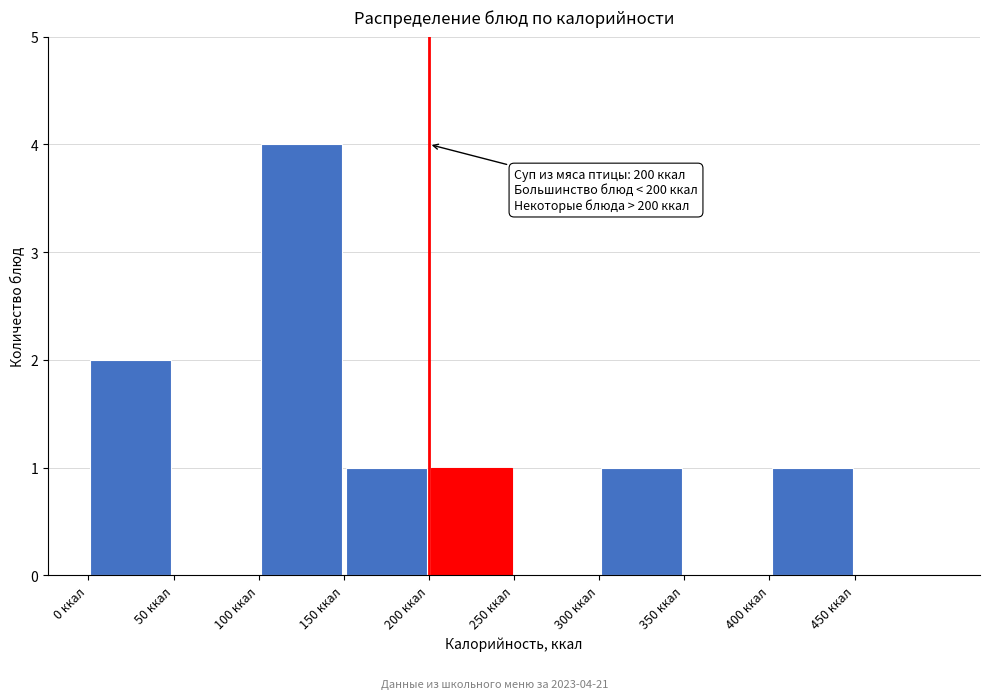

Over which range of the x-axis is the bar tallest?

100 to 150